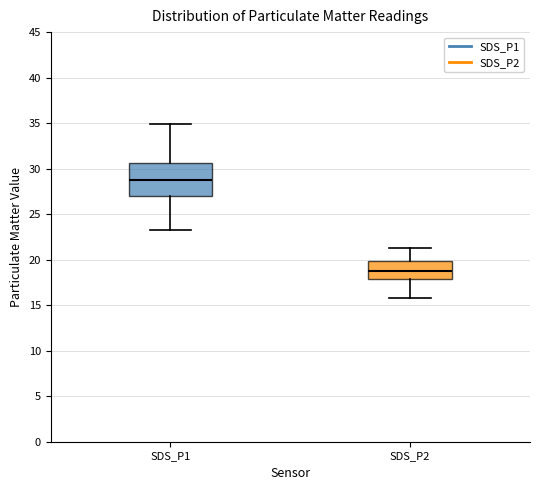

Which box is the tallest, from its lower edge to its upper edge?

SDS_P1